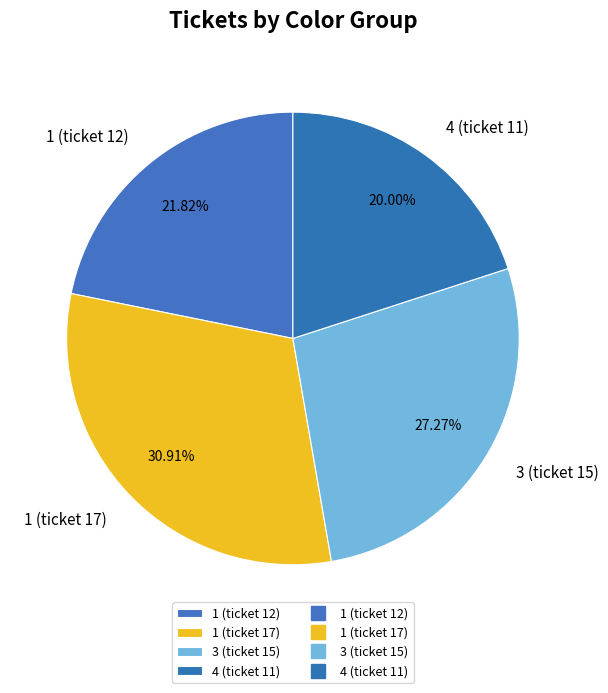

What percentage is the 3 (ticket 15) slice, to the nearest percent?

27%